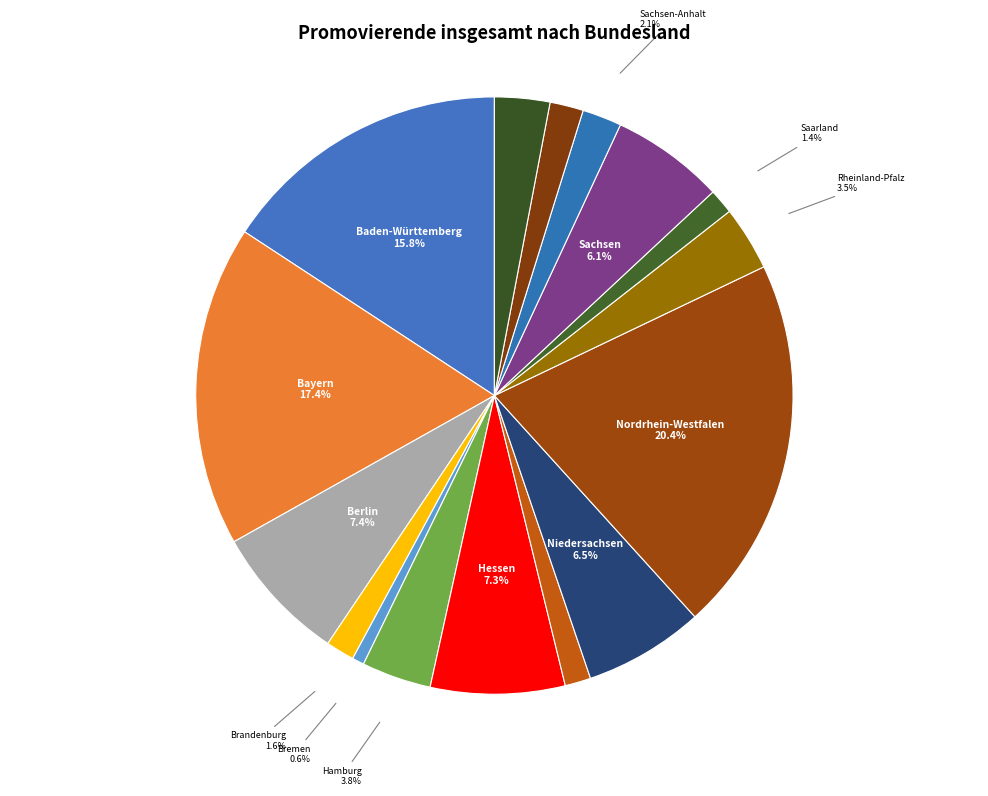

Does Niedersachsen account for over 50% of the chart?

No